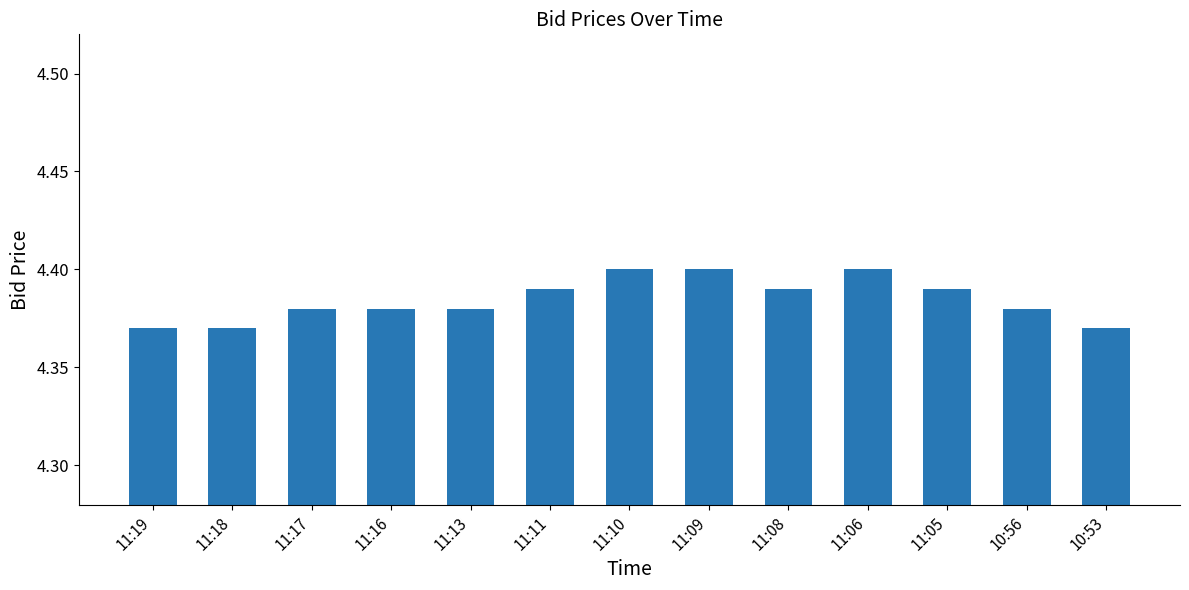

Count the values in the range 4 to 5.

13